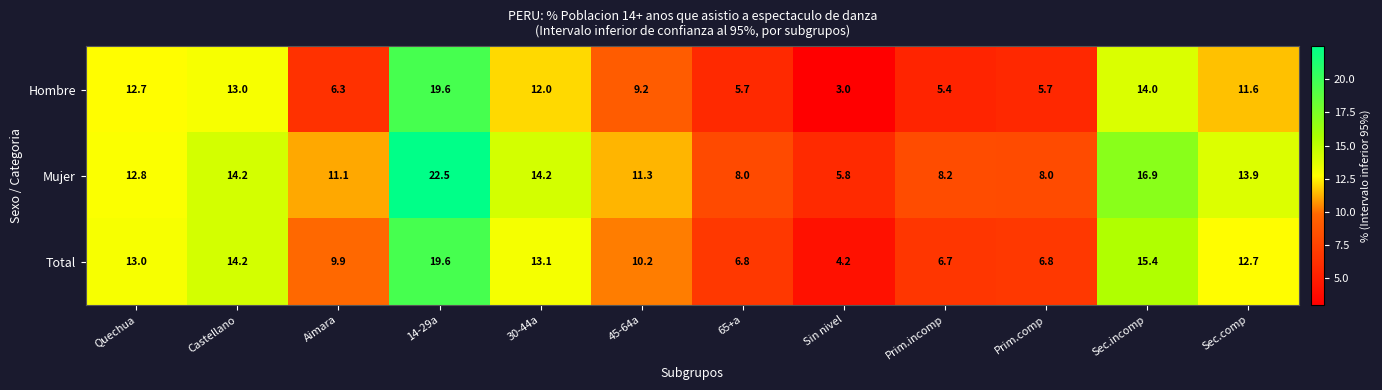

What is the difference between the maximum and second lowest values in the Mujer series?

14.5